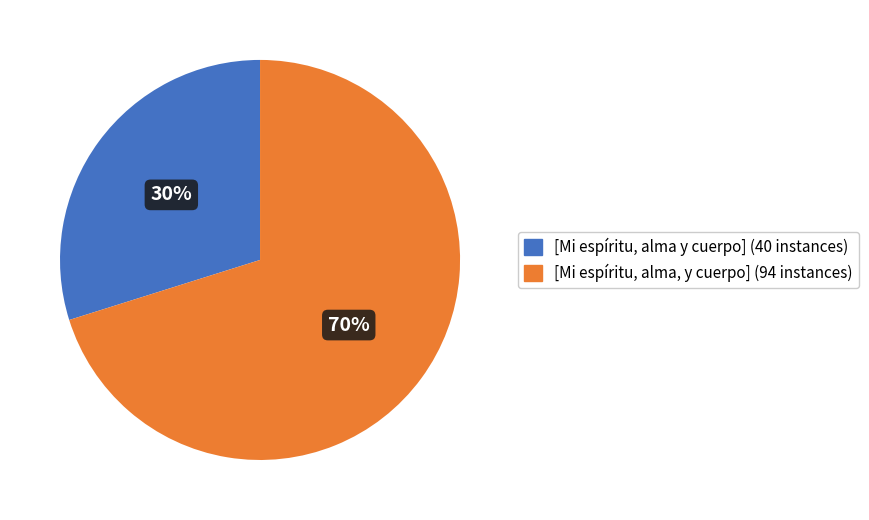

Which category has the smallest portion of the pie?

[Mi espíritu, alma y cuerpo]